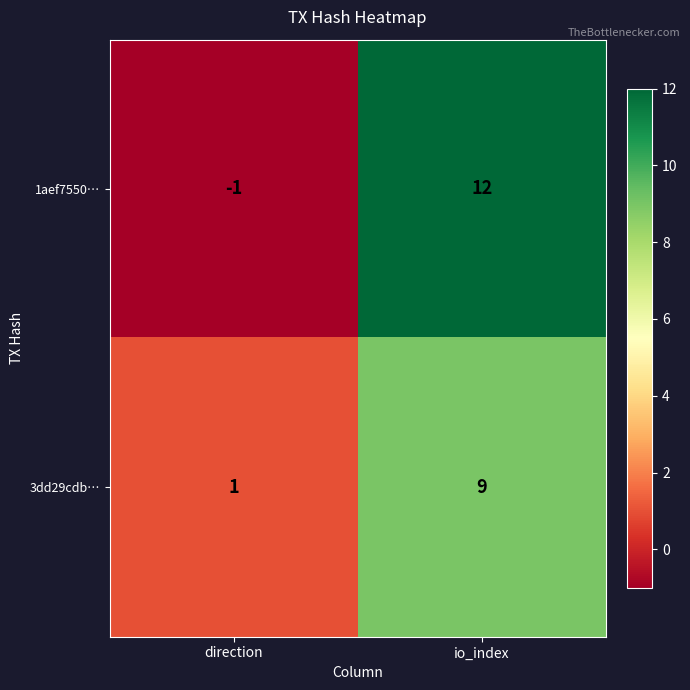

At io_index, list the series in order from smallest to largest.

3dd29cdb…, 1aef7550…